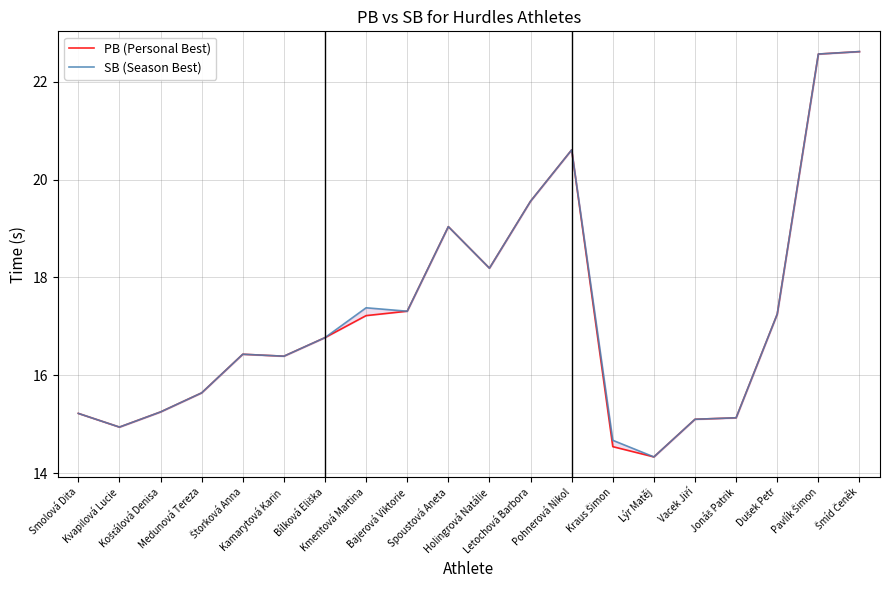

What position from the right is Letochová Barbora?

9